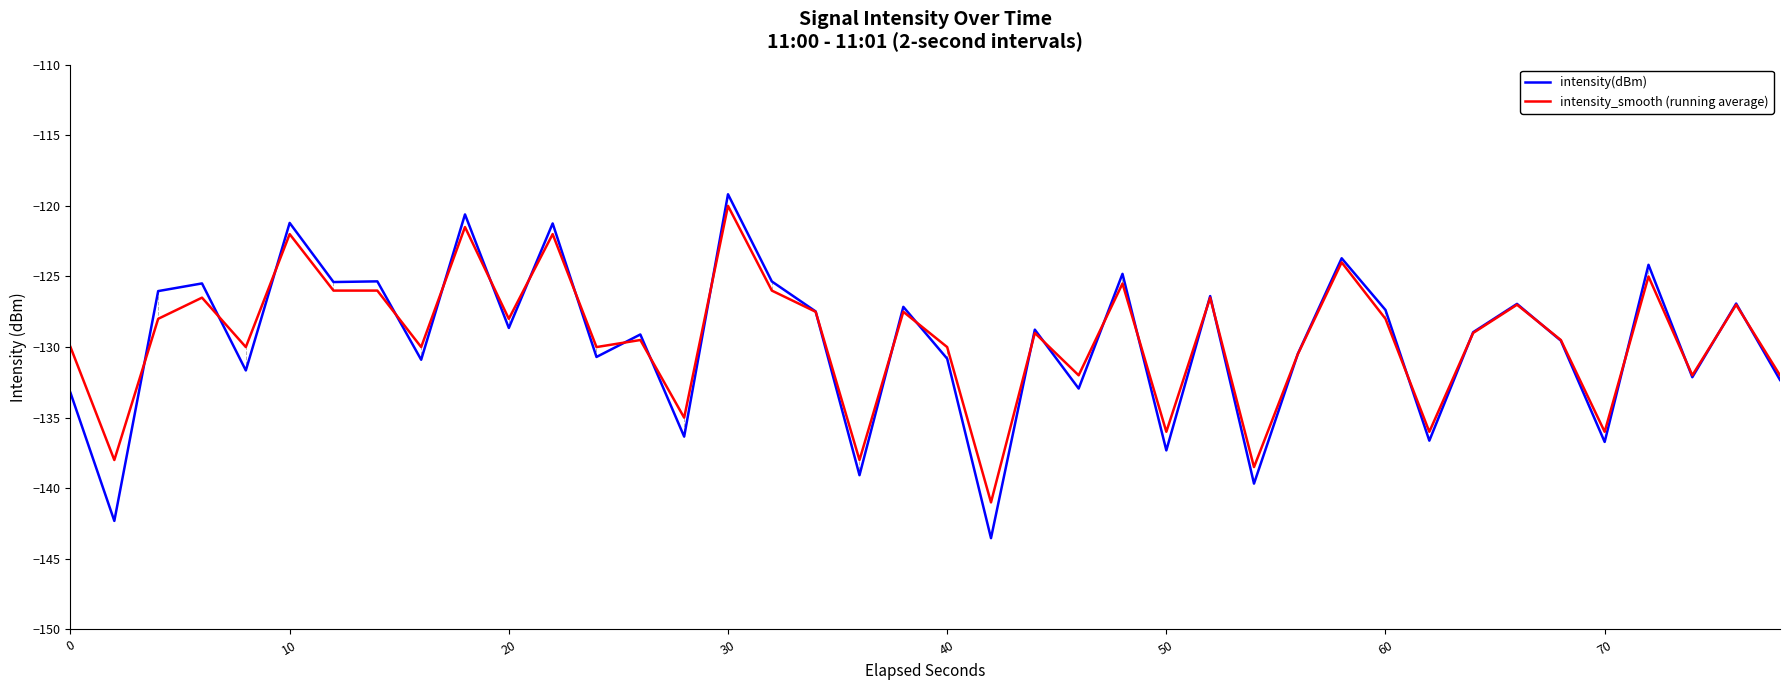

Which series has the widest spread of values?

intensity(dBm)